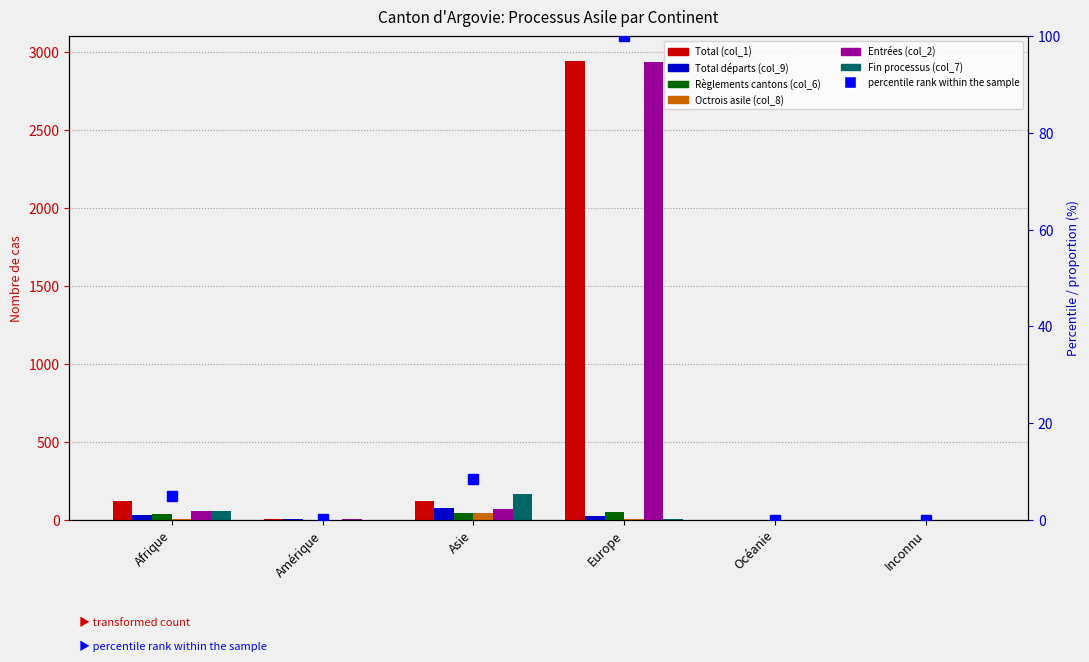

Where is Fin processus (col_7) nearest to the value 82?

Afrique